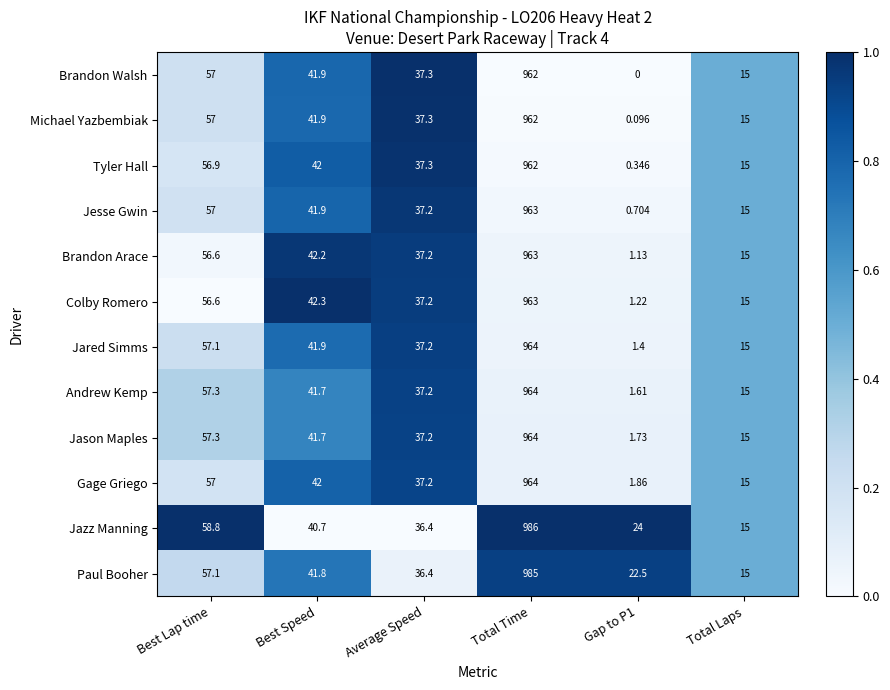

Which category has the highest value across all series?

Total Time